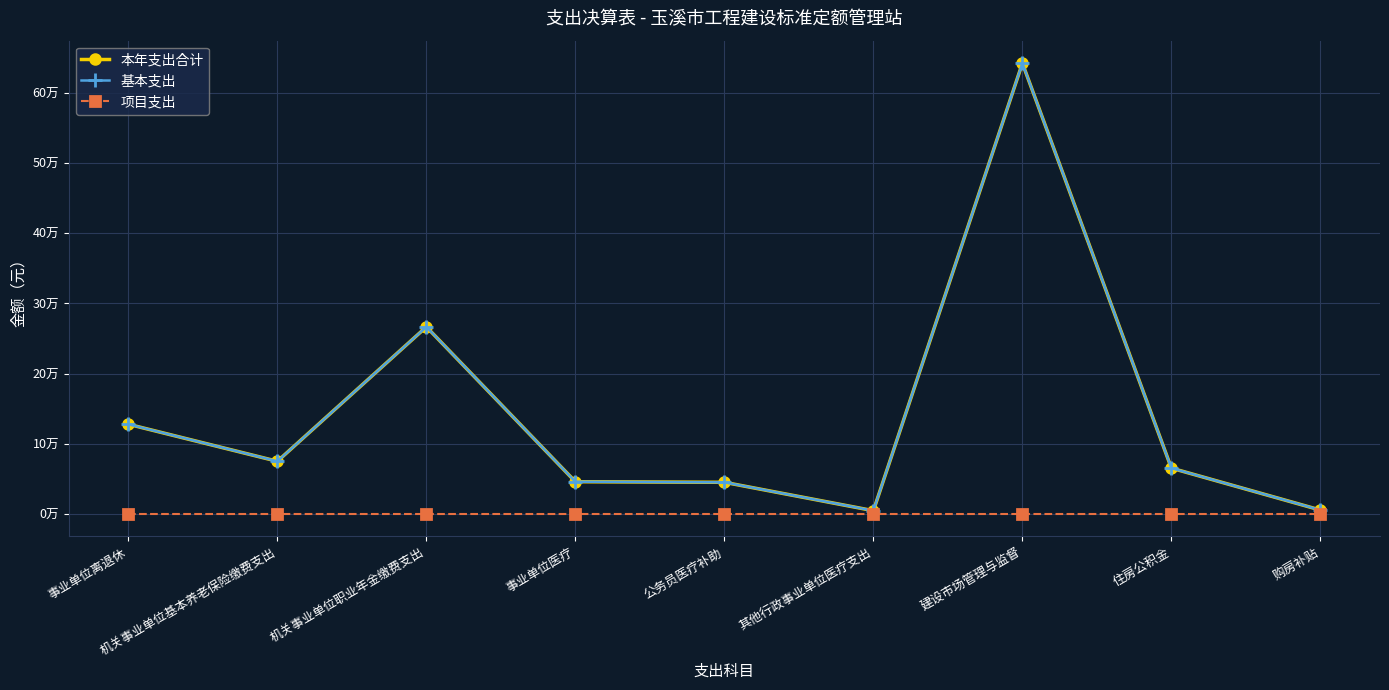

At which label is 基本支出 closest to 323547?

机关事业单位职业年金缴费支出